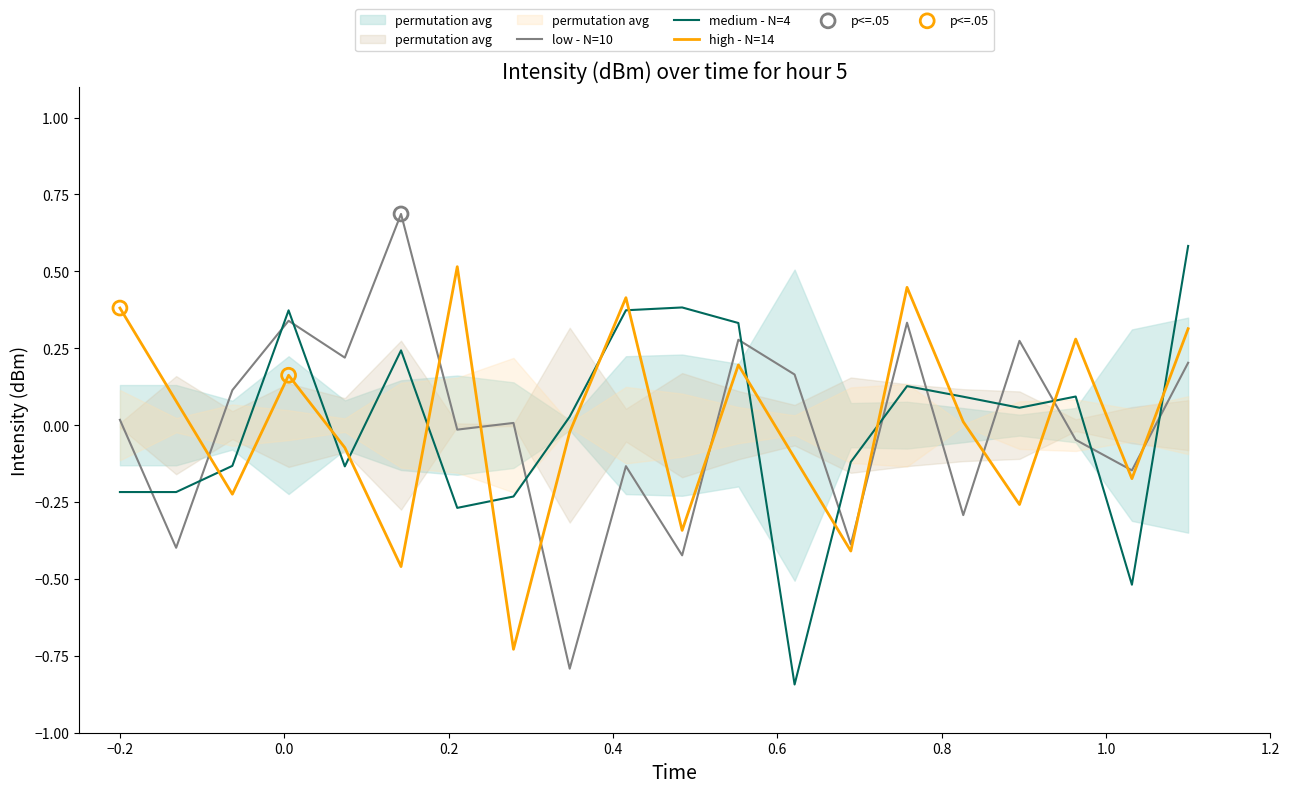

Which series contains the highest Y value?

low - N=10